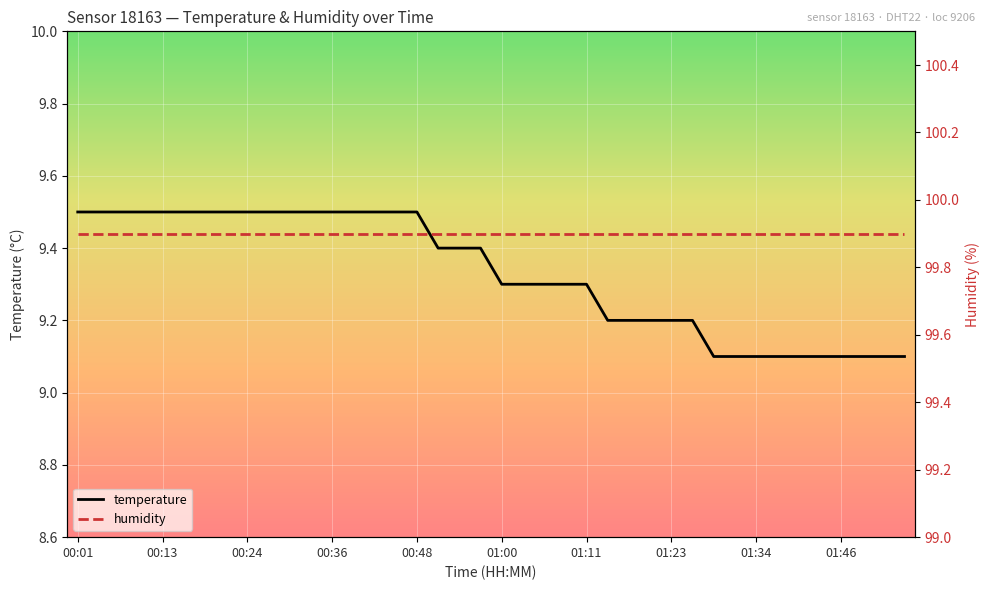

What is the value of the temperature point at the 35th from the left?

9.1